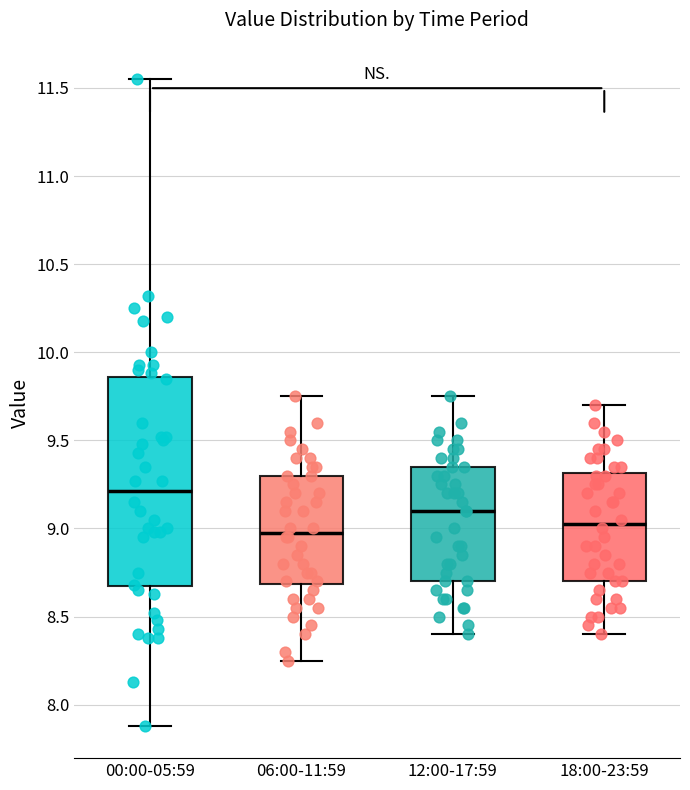

Reading left to right, read every box against the y-axis: the position of its median line, the range the box covers, and the ends of its whiskers. The values are not printed on the chart, so give them approximately, as read against the axis.

00:00-05:59: median 9.20, box 8.65 to 9.85, whiskers 7.90 to 11.55
06:00-11:59: median 9.00, box 8.70 to 9.30, whiskers 8.25 to 9.75
12:00-17:59: median 9.10, box 8.70 to 9.35, whiskers 8.40 to 9.75
18:00-23:59: median 9.05, box 8.70 to 9.30, whiskers 8.40 to 9.70